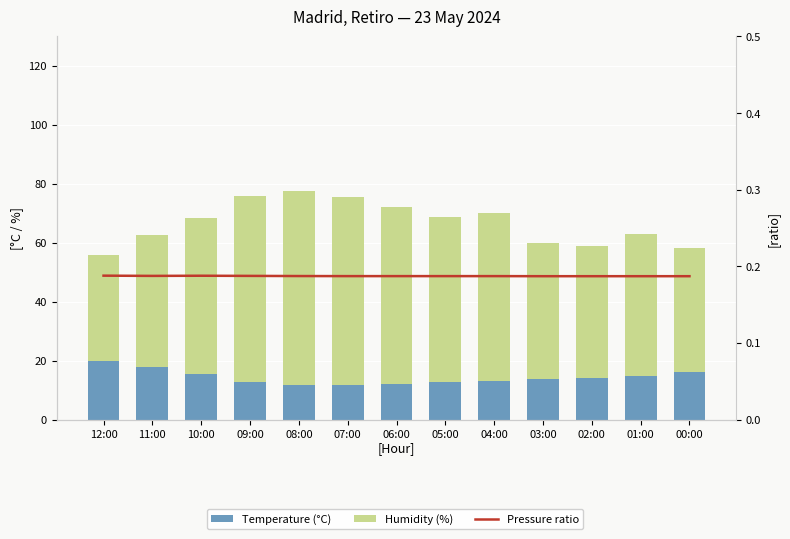

What are all the series names shown in the legend?

Temperature (°C), Humidity (%), Pressure ratio